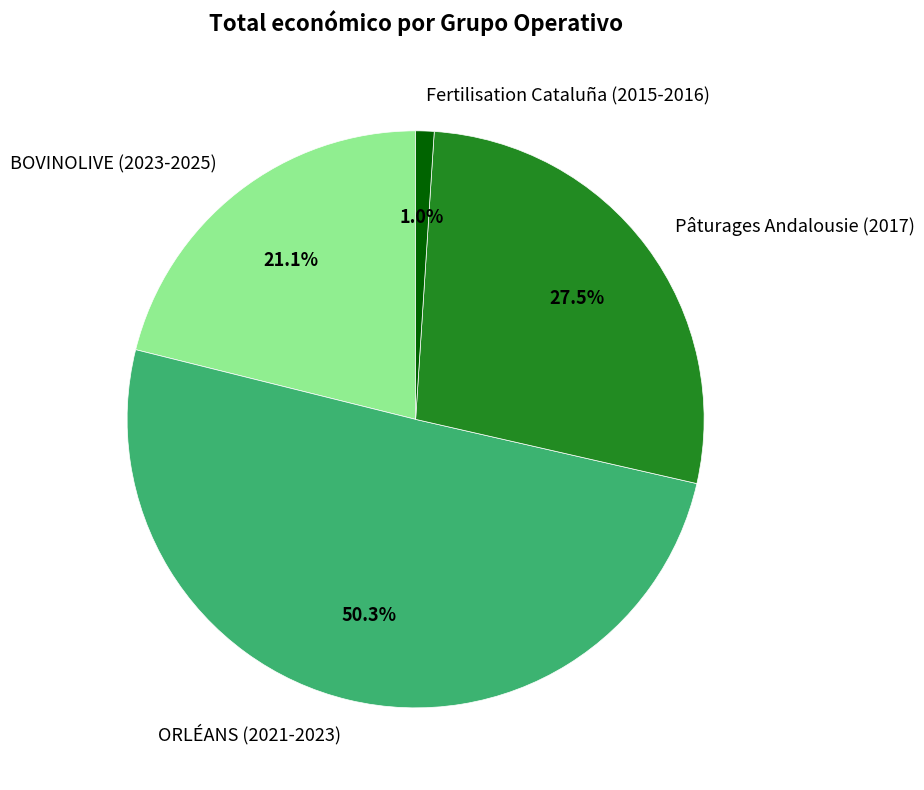

Which slice represents more than half of the pie?

ORLÉANS (2021-2023)